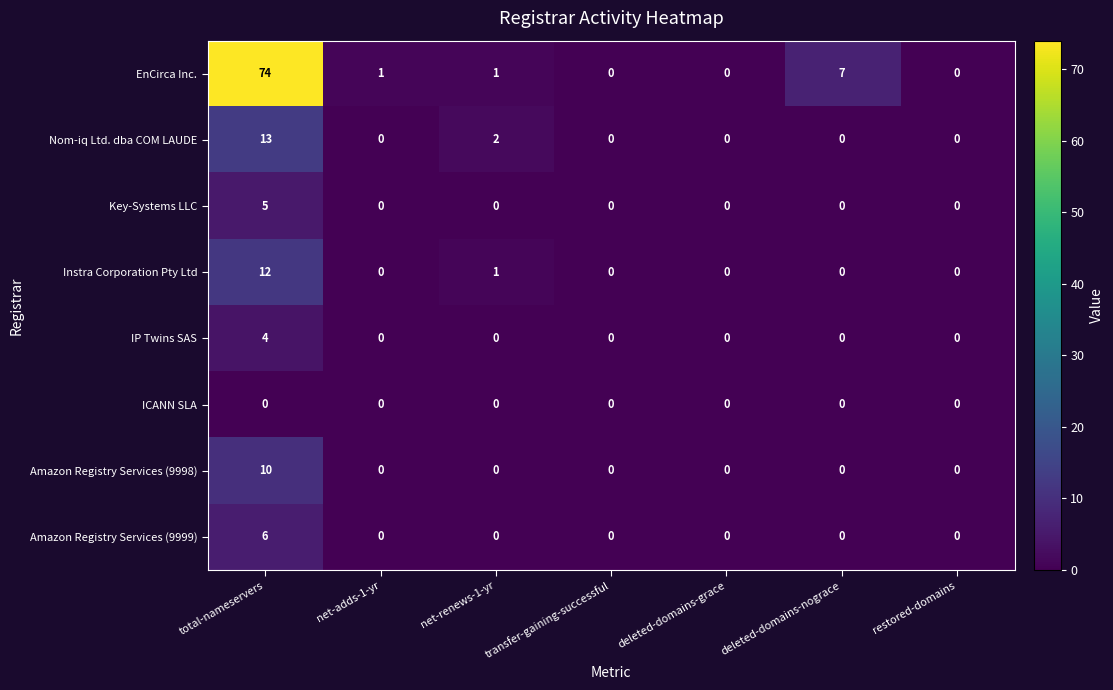

Which series changed the most between transfer-gaining-successful and deleted-domains-nograce?

EnCirca Inc.